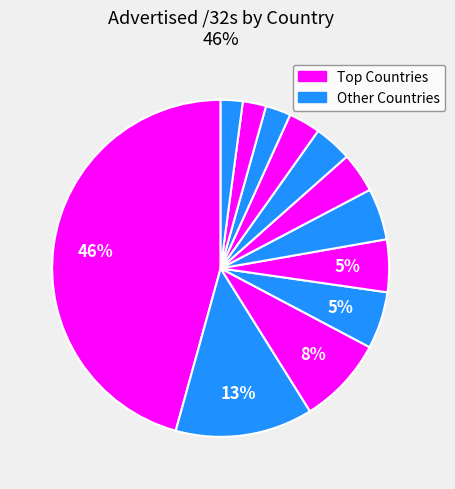

How many slices are in this pie chart?

12